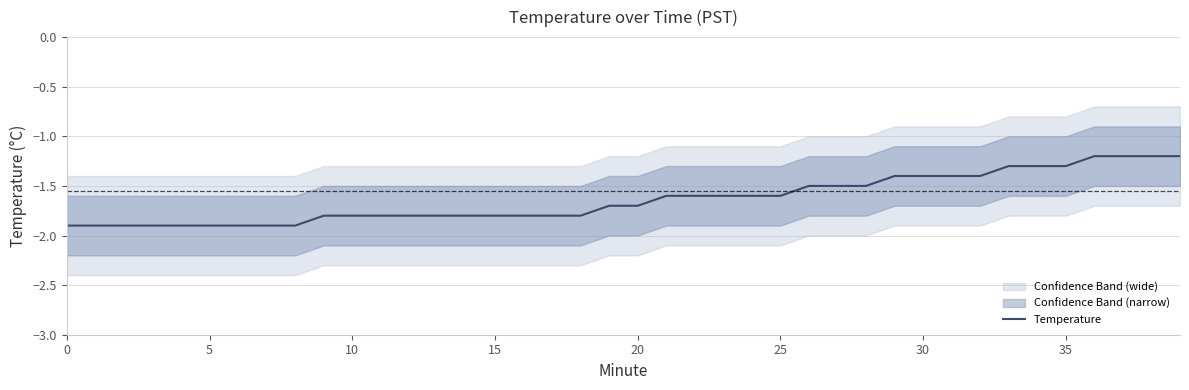

What is the difference between the maximum and minimum values?

0.7